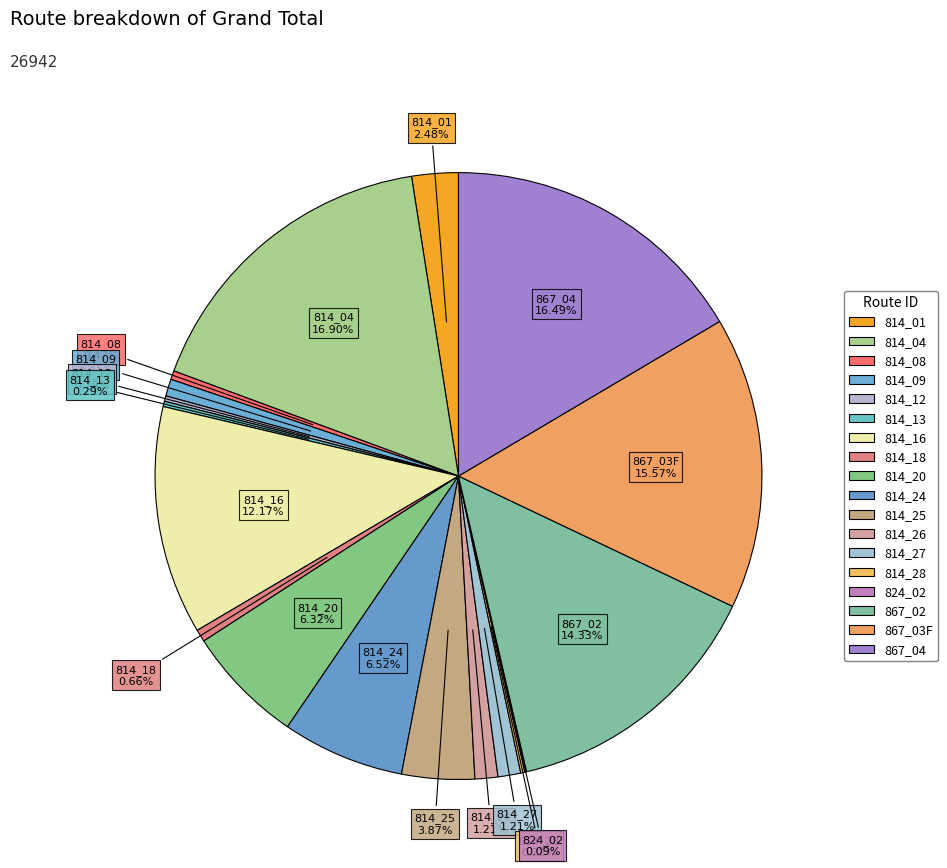

The 814_26 slice represents 11% of the pie. True or false?

False